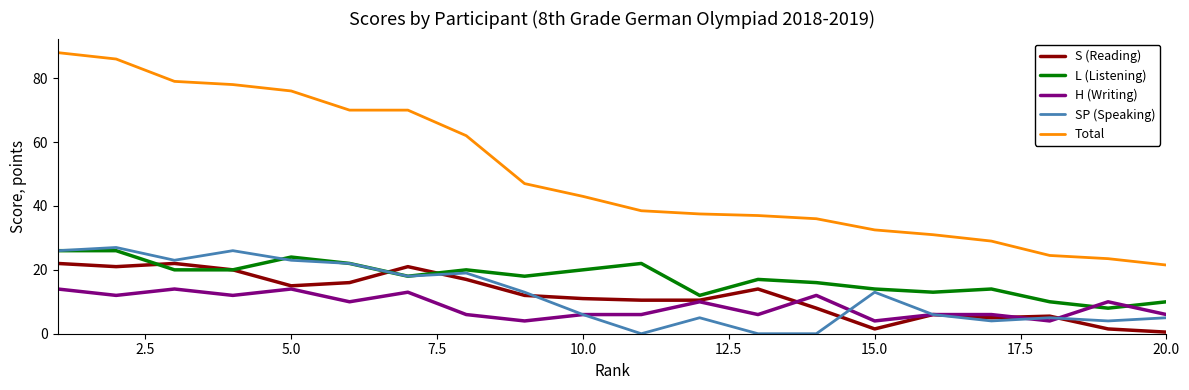

True or false: SP (Speaking) and Total intersect in this chart.

False